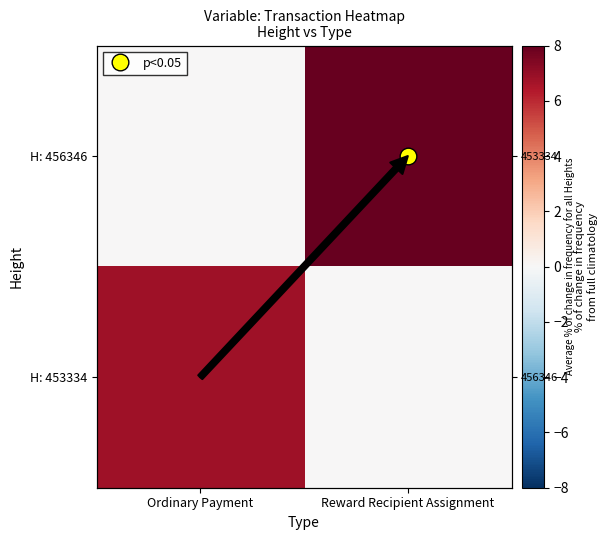

How many data points in H: 456346 are less than 8?

1